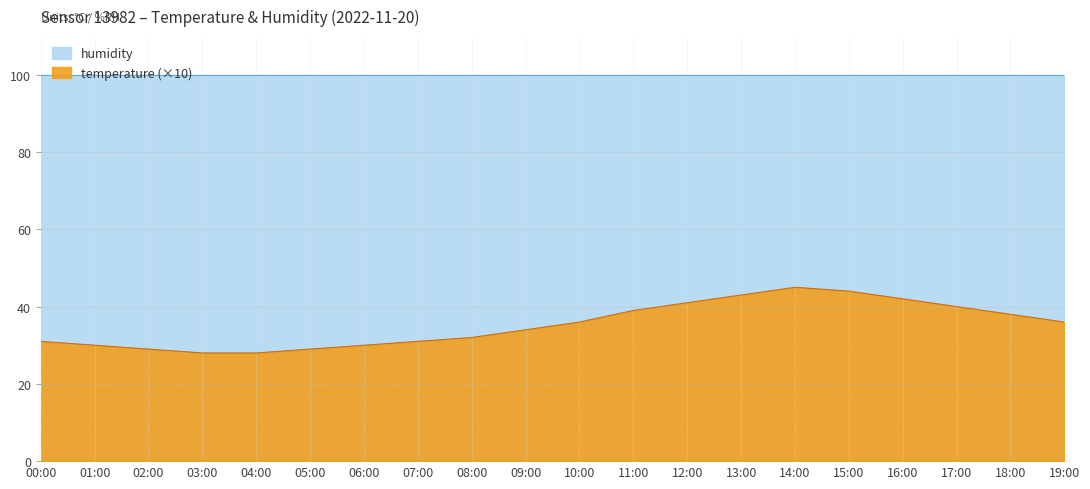

Reading left to right, transcribe all the data shown in this chart.

31	30	29	28	28	29	30	31	32	34	36	39	41	43	45	44	42	40	38	36